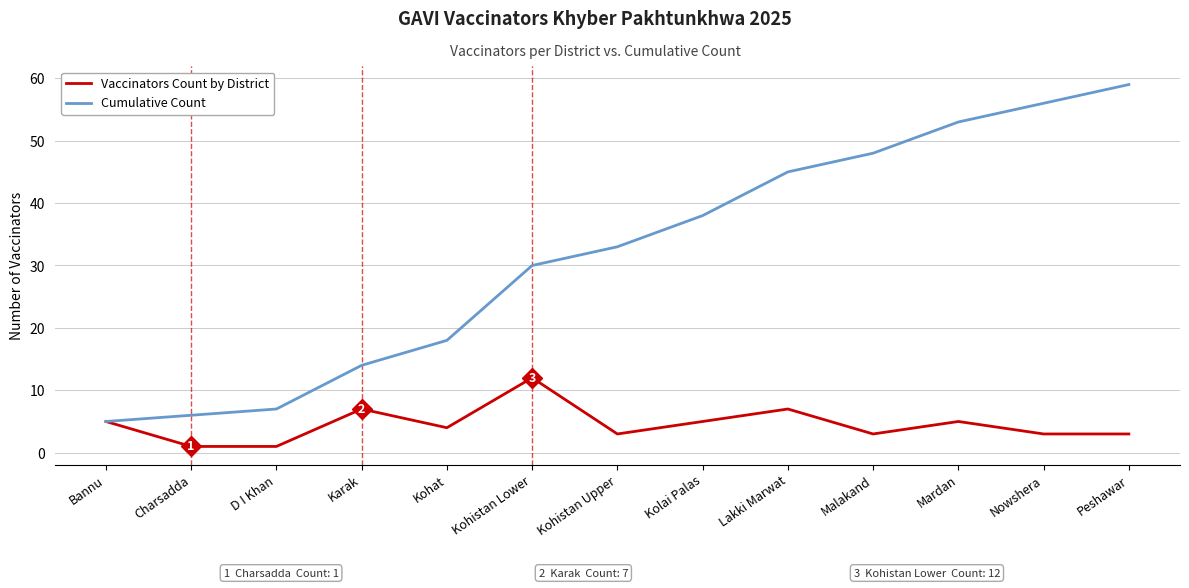

What is the difference between the second highest and minimum values in the Vaccinators Count by District series?

6